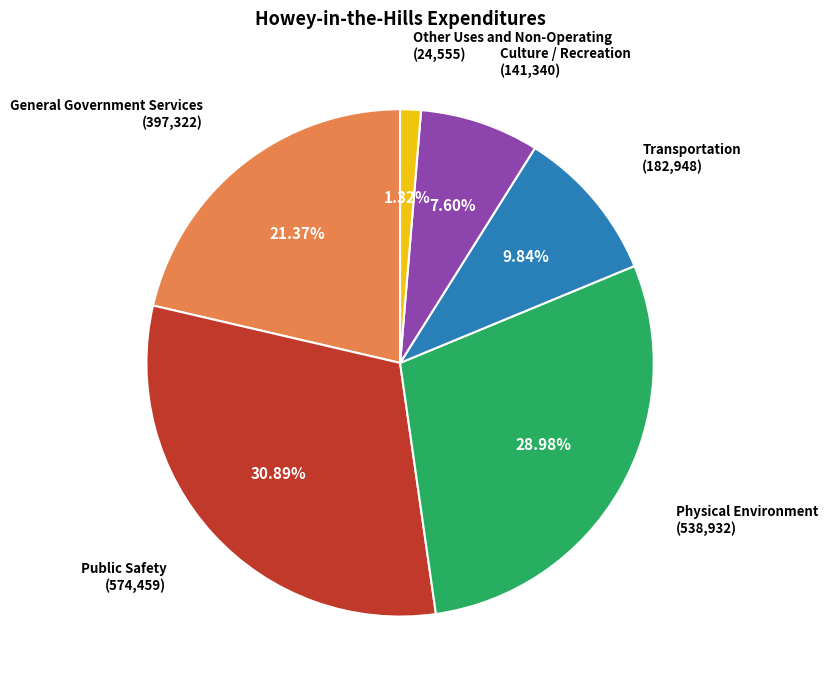

Is there any slice that represents more than half of the pie?

No